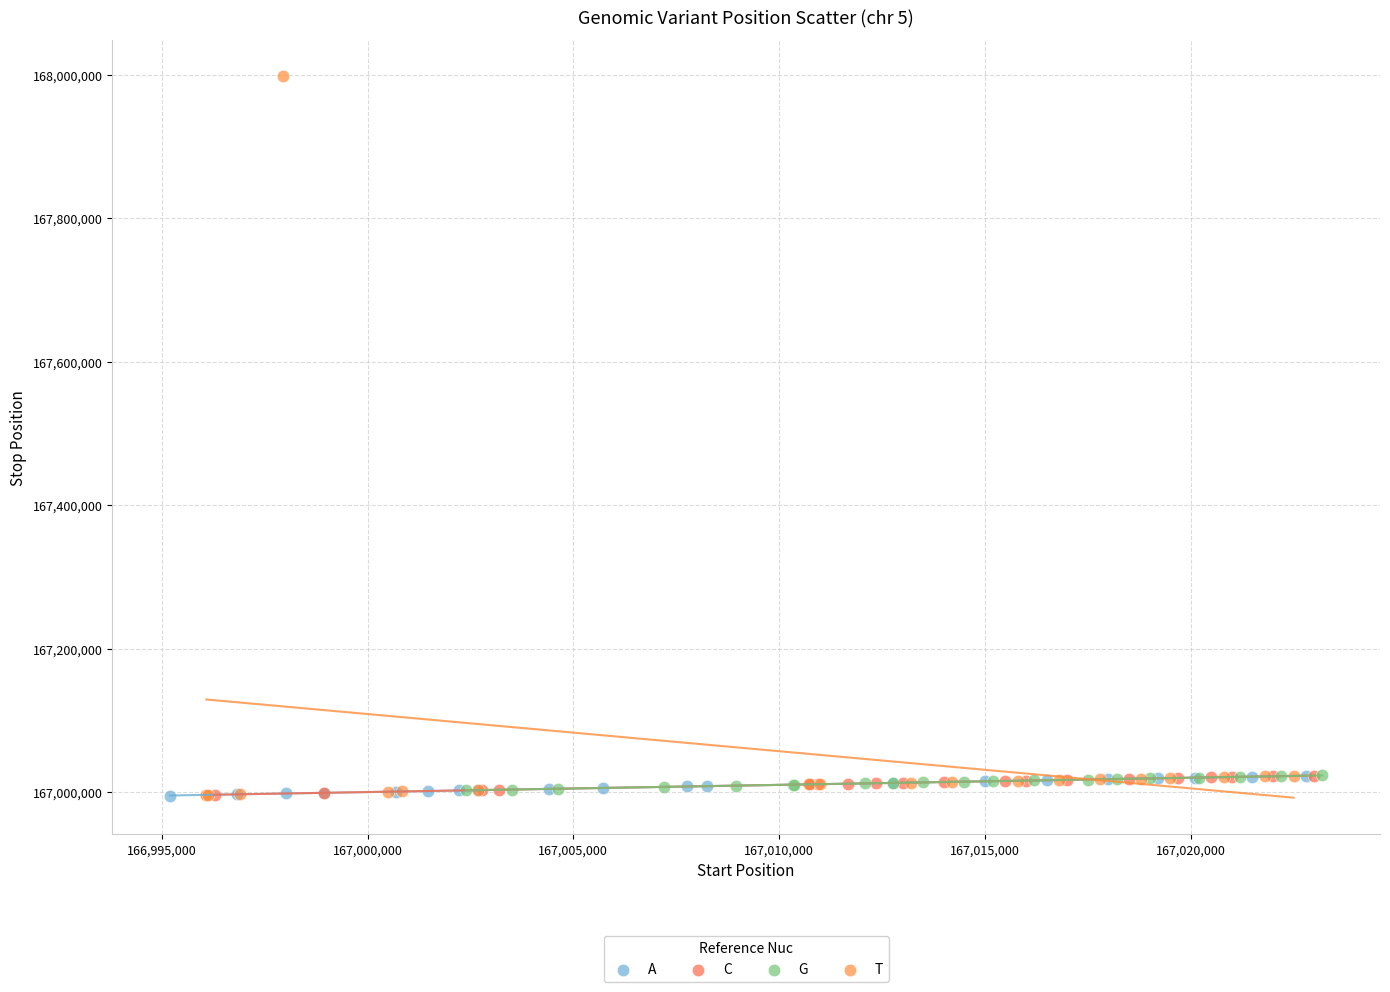

Which series contains the highest Y value?

T